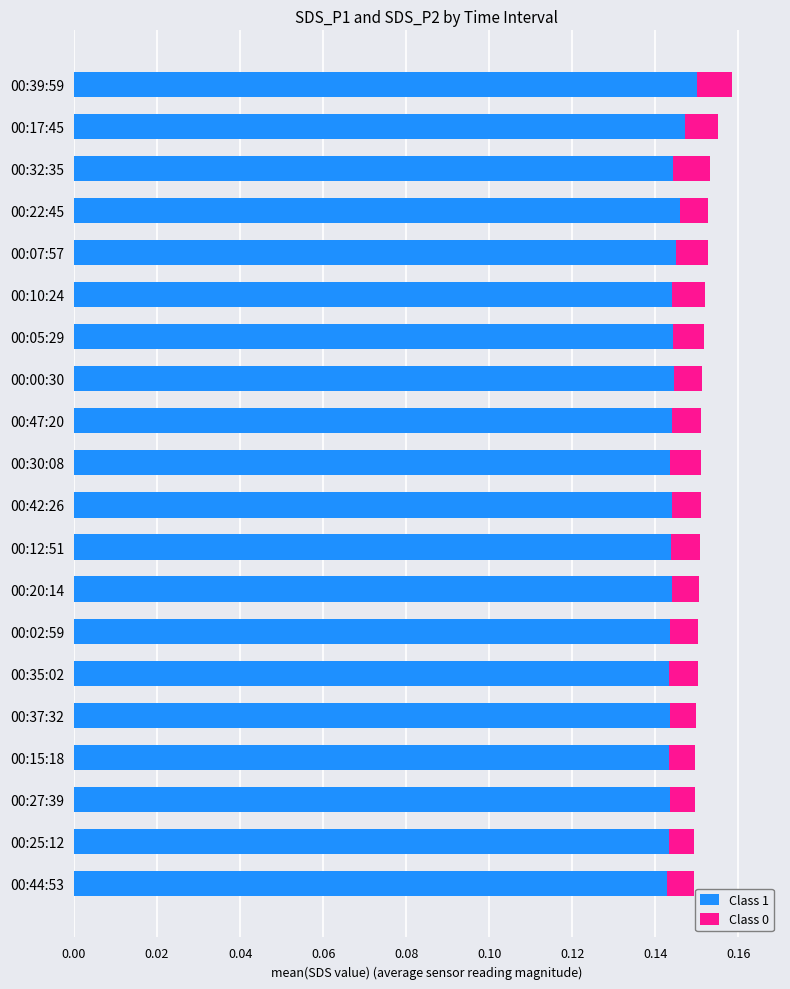

The value of Class 1 at 00:42:26 is 0.2. True or false?

False